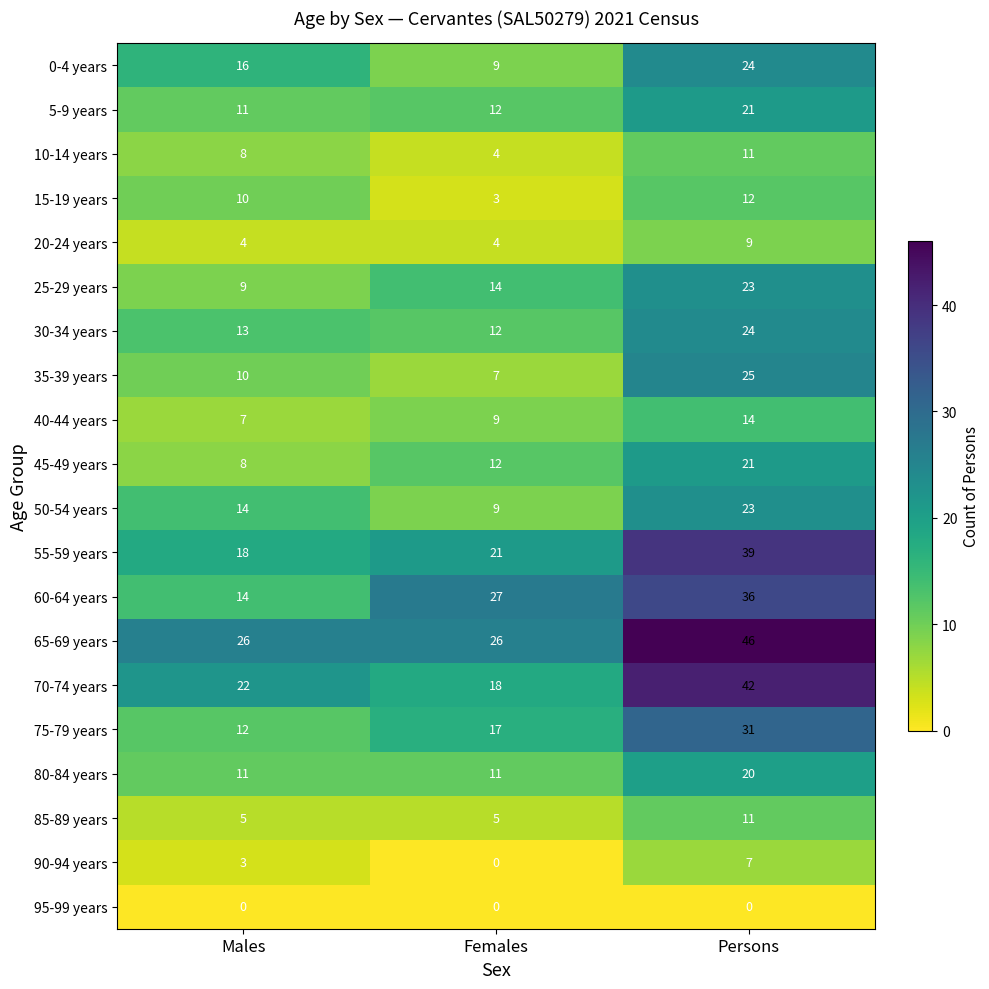

Which label corresponds to the largest value in the chart?

Persons